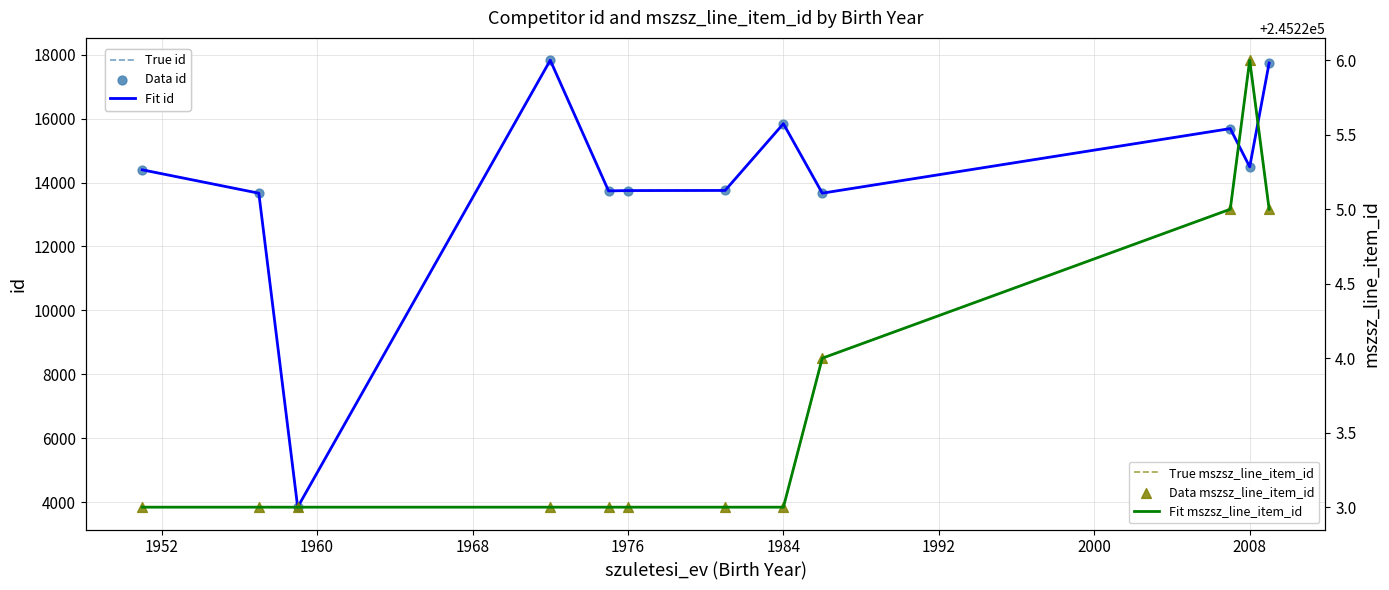

Which series contains the highest Y value?

True mszsz_line_item_id